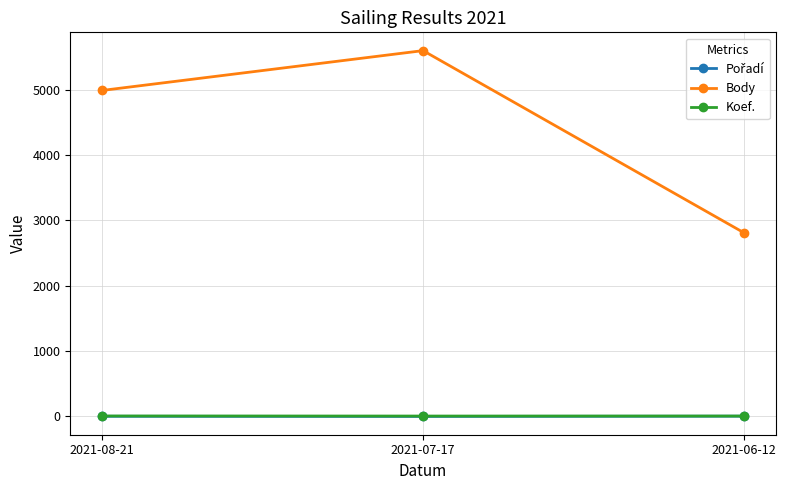

The value of Body at 2021-06-12 is 1387. True or false?

False